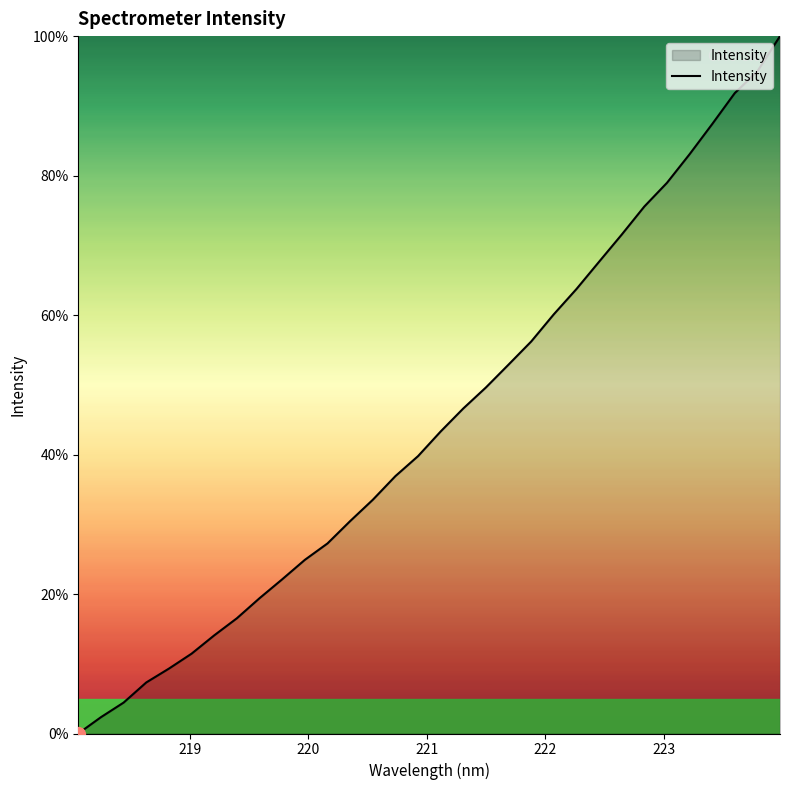

What is the greatest value displayed?

100.0